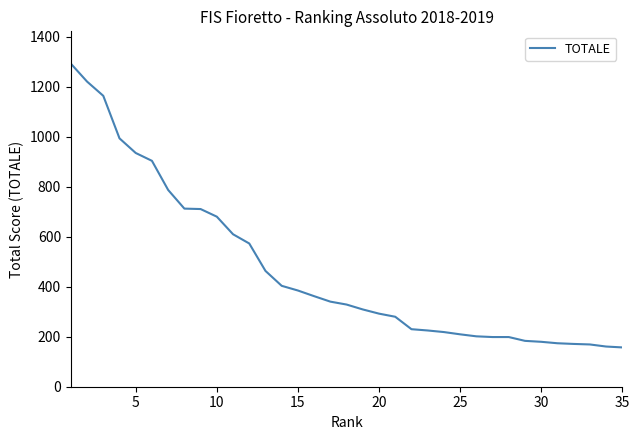

What is the maximum value shown in the chart?

1293.0